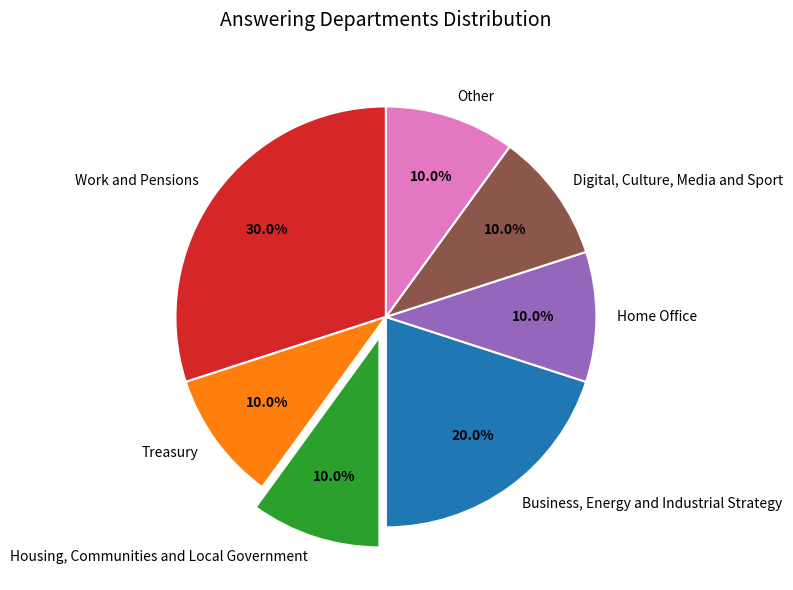

What is the largest slice in the pie chart?

Work and Pensions